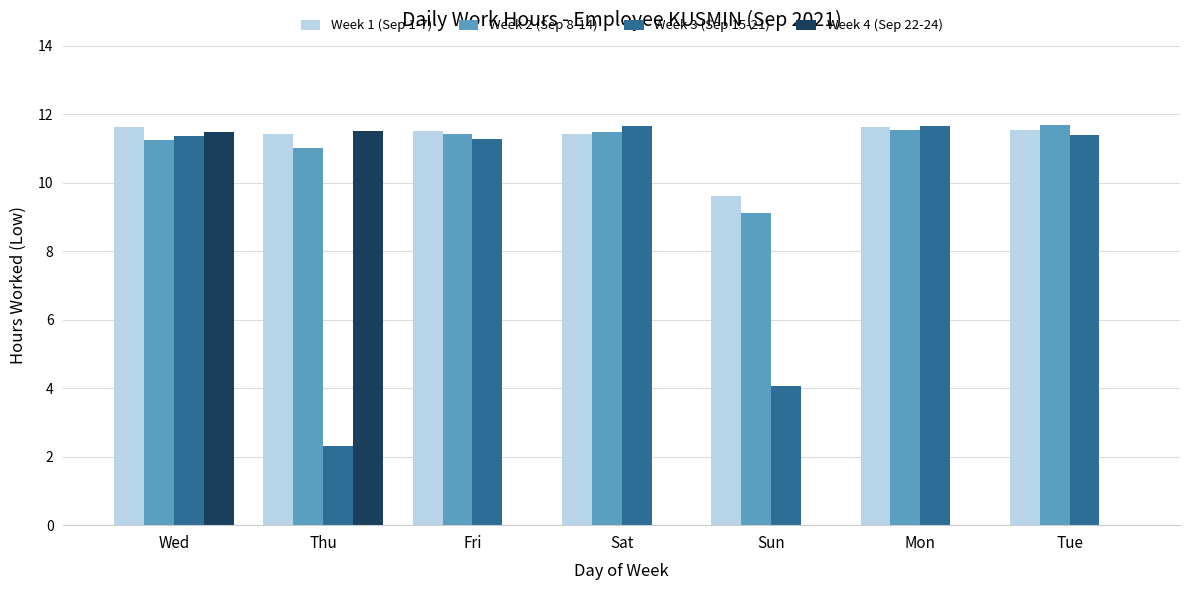

What is the total value across all series at Sun?

22.8